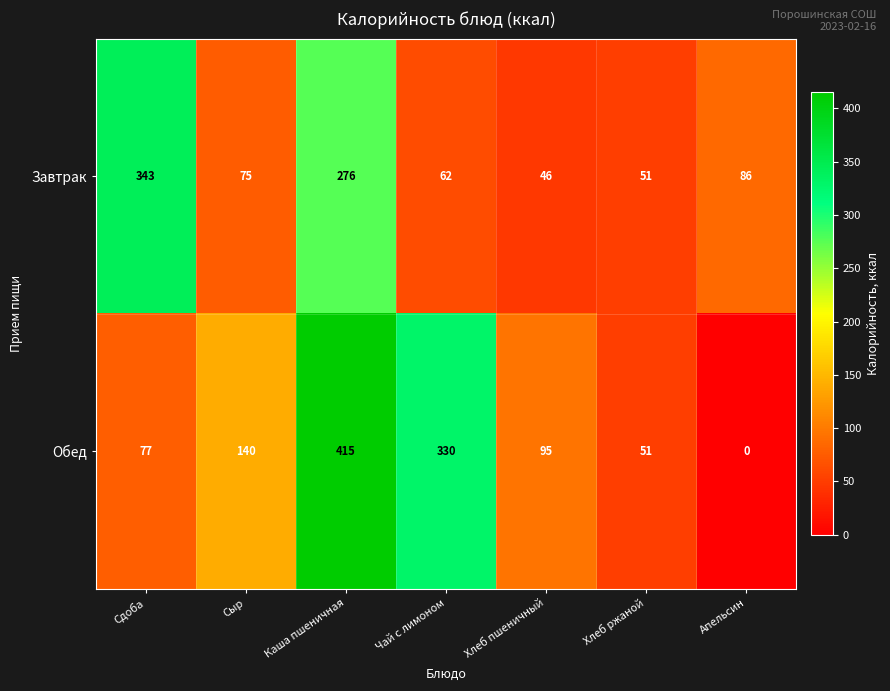

Reading left to right, list all the values displayed in this chart.

Завтрак: 343	75	276	62	46	51	86
Обед: 77	140	415	330	95	51	0